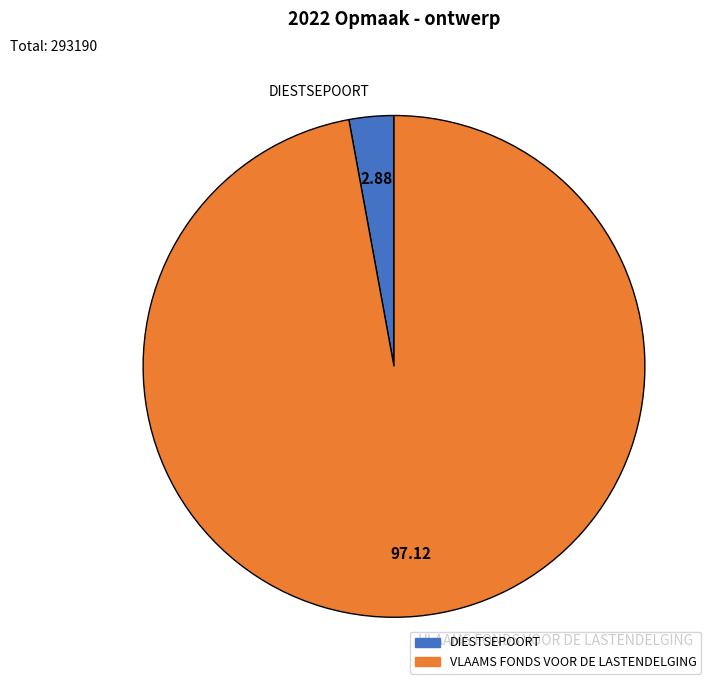

Do VLAAMS FONDS VOOR DE LASTENDELGING and DIESTSEPOORT together represent more than half of the pie?

Yes